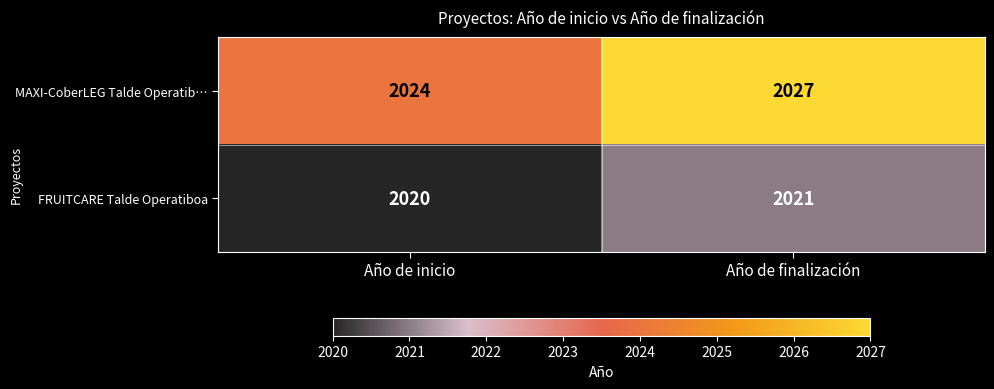

What is the sum of all MAXI-CoberLEG Talde Operatib… values?

4051